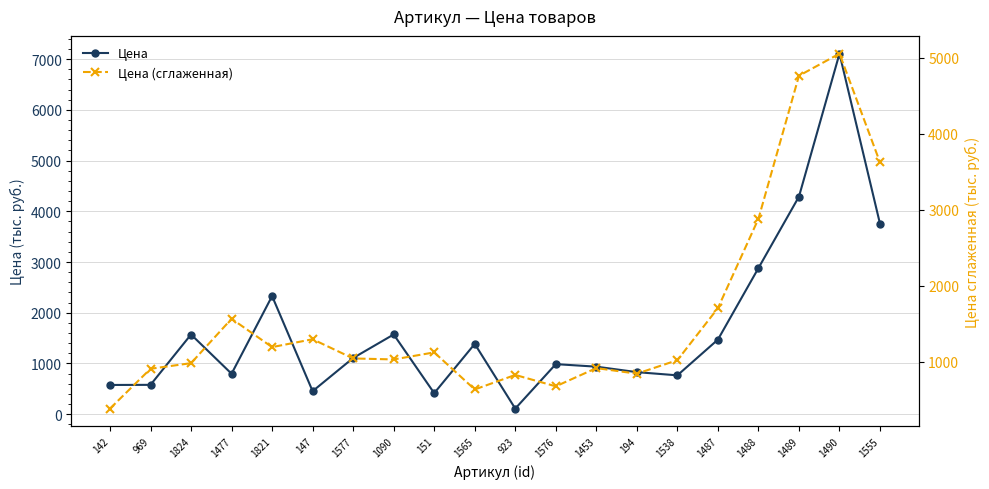

Reading left to right, list all the values displayed in this chart.

Цена: 575.0	577.5	1570.4	796.5	2328.5	452.5	1107.0	1571.0	413.5	1385.0	109.0	986.0	936.0	828.0	765.0	1470.0	2880.0	4290.0	7110.0	3752.5
Цена (сглаженная): 384.2	907.6	981.5	1565.1	1192.5	1296.0	1043.5	1030.5	1123.2	635.8	826.7	677.0	916.7	843.0	1021.0	1705.0	2880.0	4760.0	5050.8	3620.8